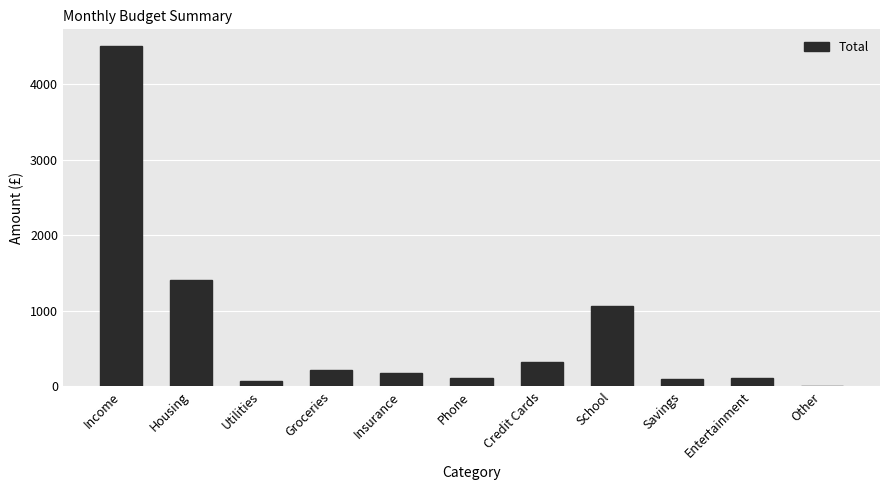

Which category has the highest value across all series?

Income